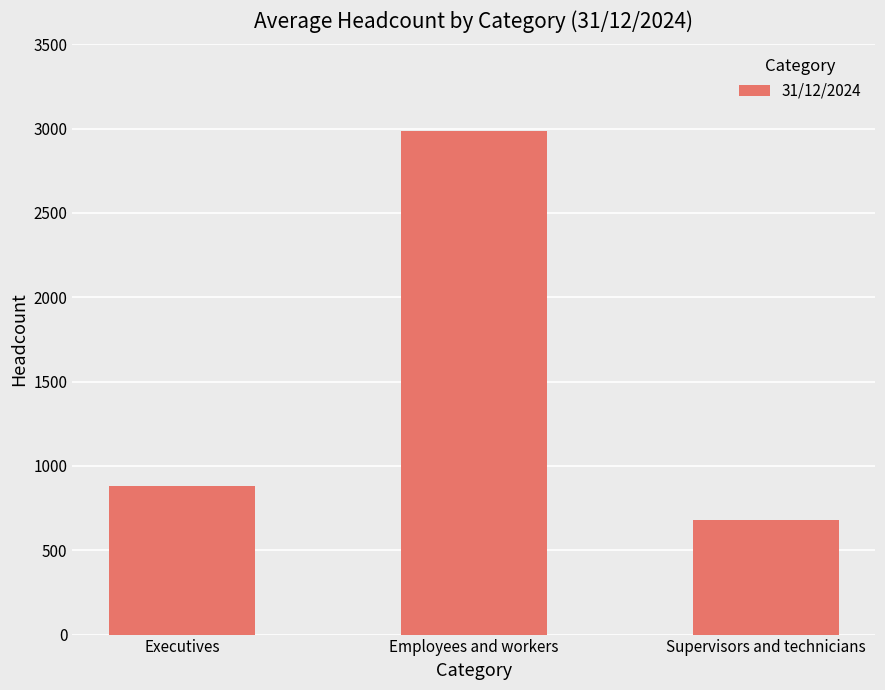

Reading left to right, transcribe all the data shown in this chart.

883	2986	679